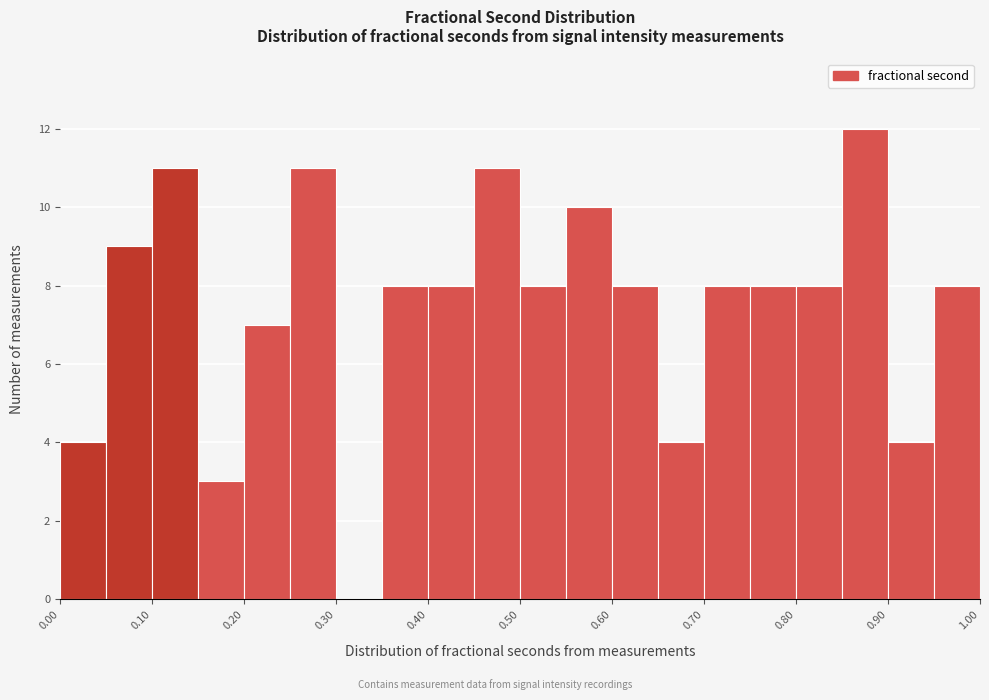

Over which range of the x-axis is the bar tallest?

0.85 to 0.90